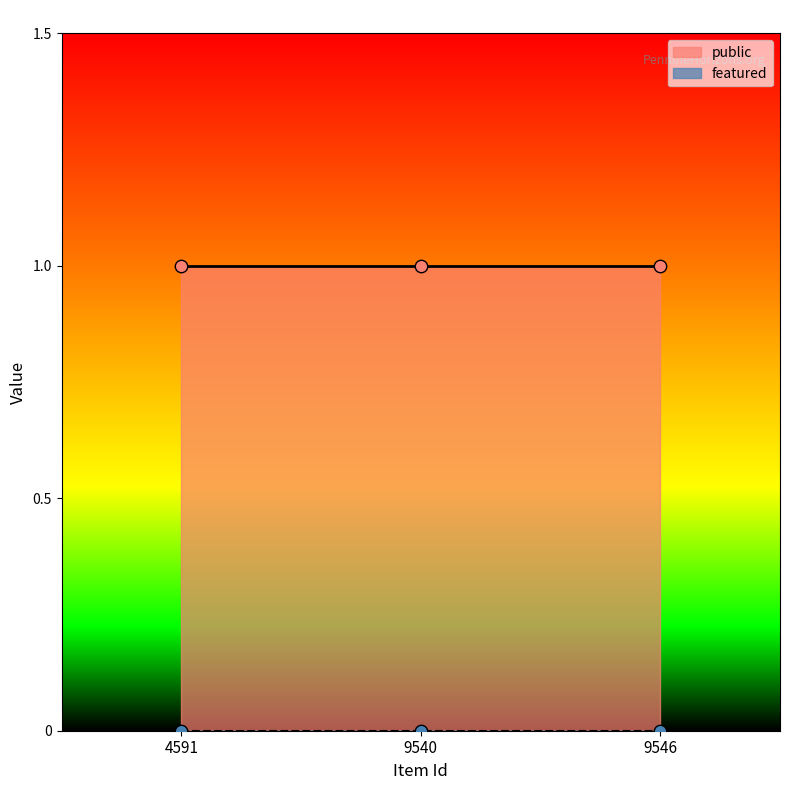

At how many categories does at least one series exceed 0?

3